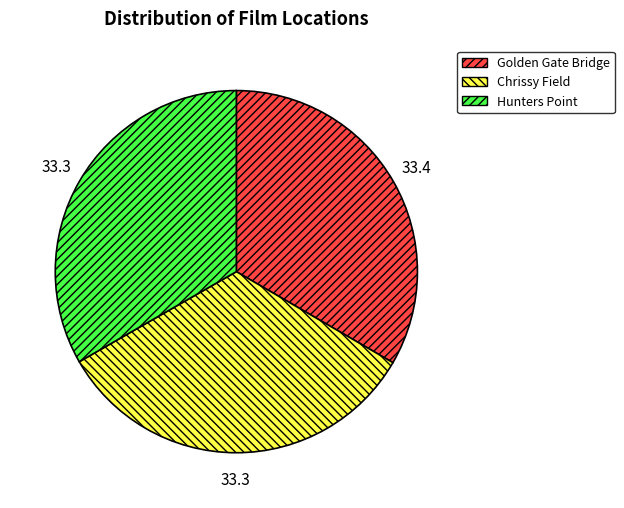

Does any single category account for the majority?

No